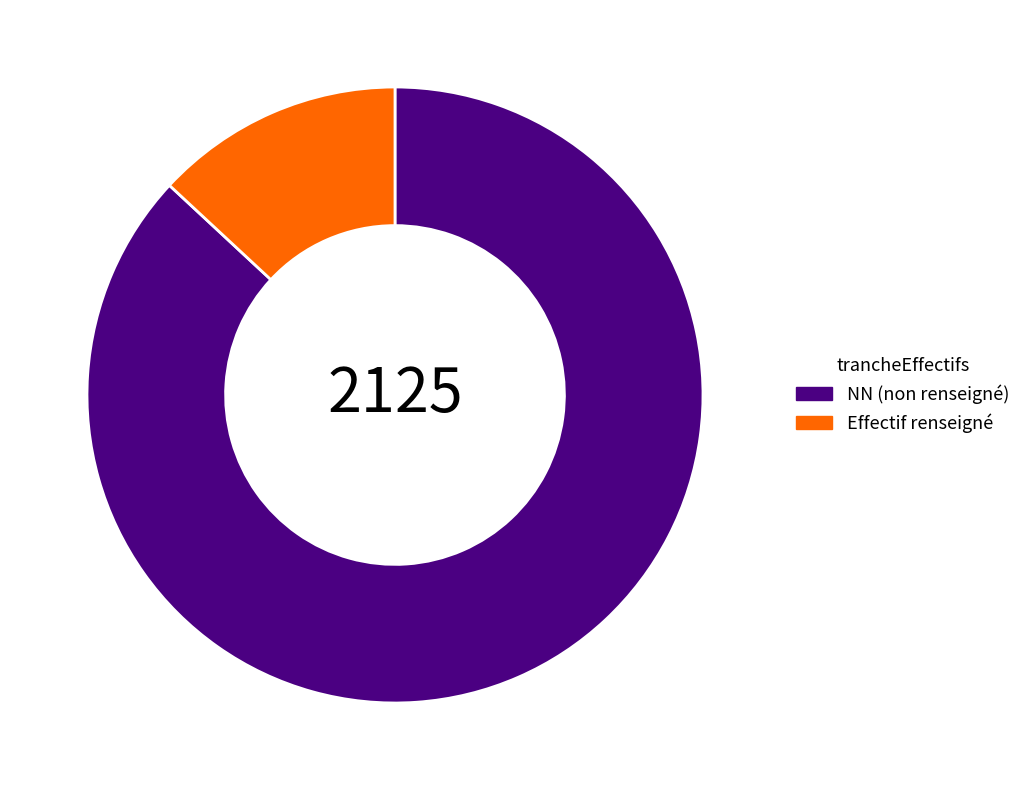

Between Effectif renseigné and NN (non renseigné), which is larger?

NN (non renseigné)